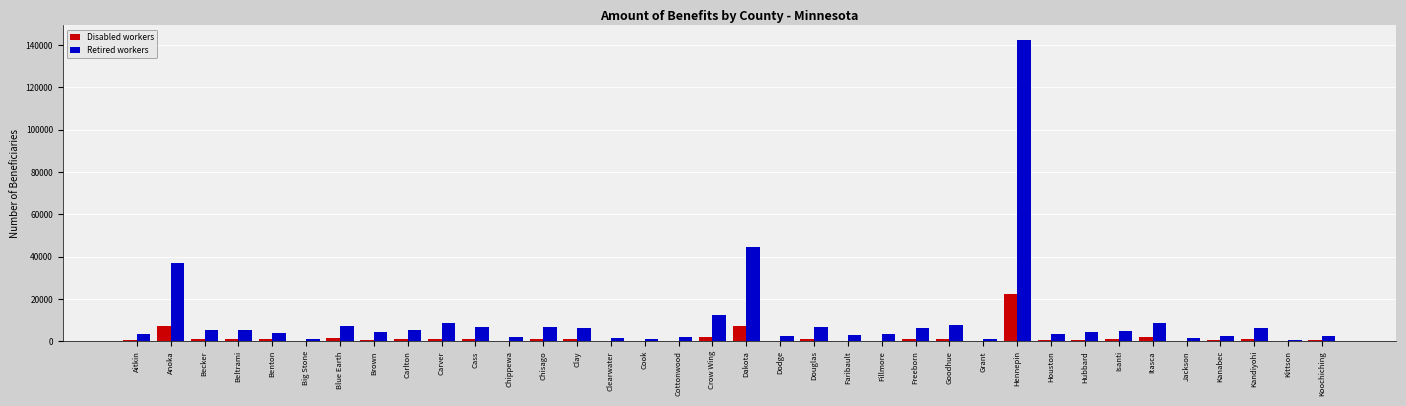

What is the sum of all Retired workers values?

371797